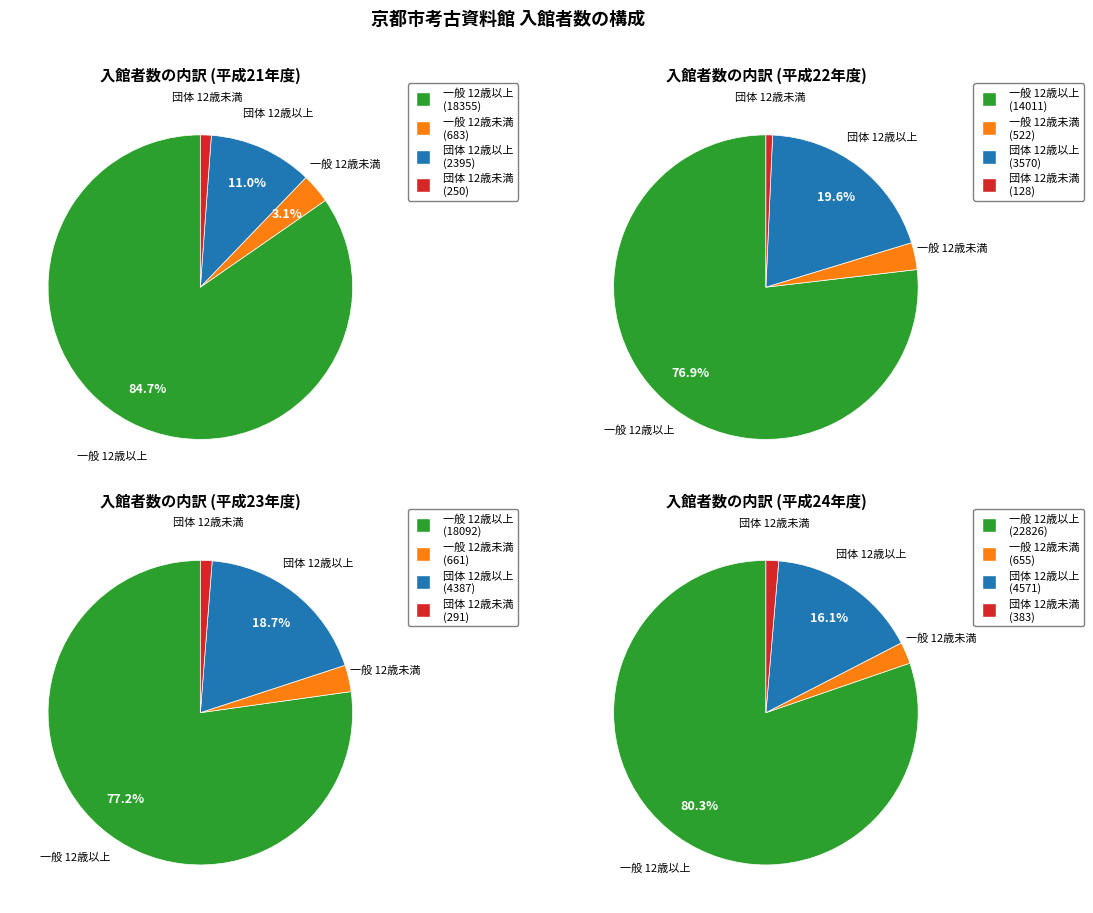

Between 平成22年度 and 平成24年度, which series saw the biggest shift?

一般 12歳以上